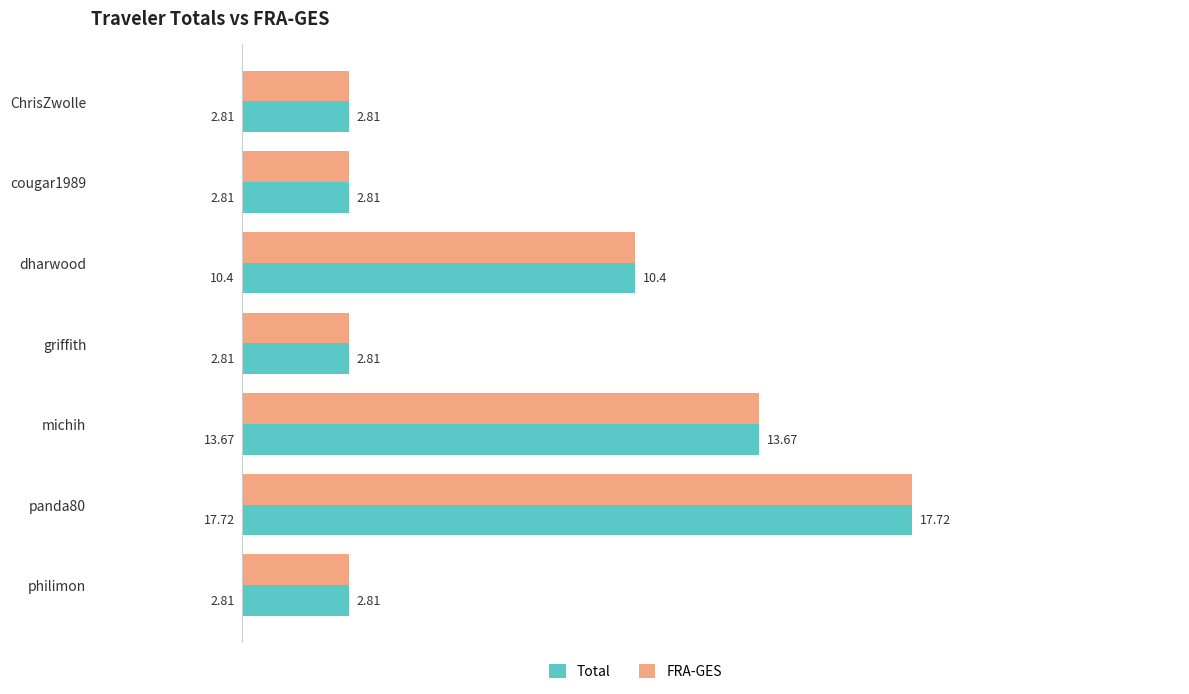

At which category is the sum across all series the highest?

panda80